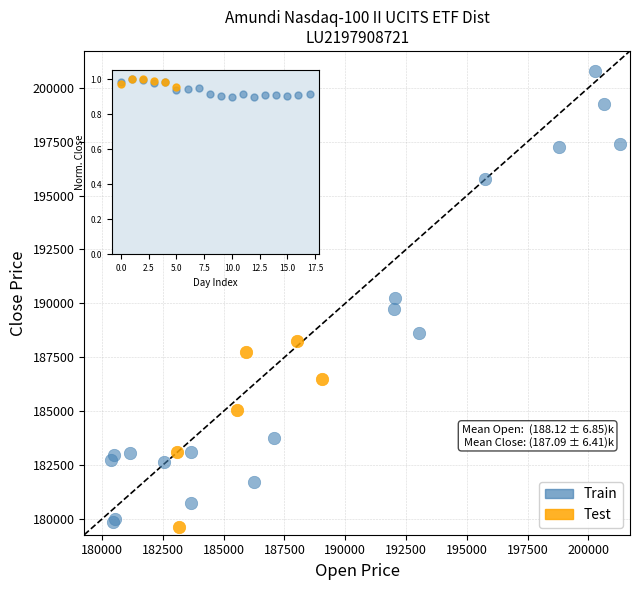

What are all the series names shown in the legend?

Train, Test